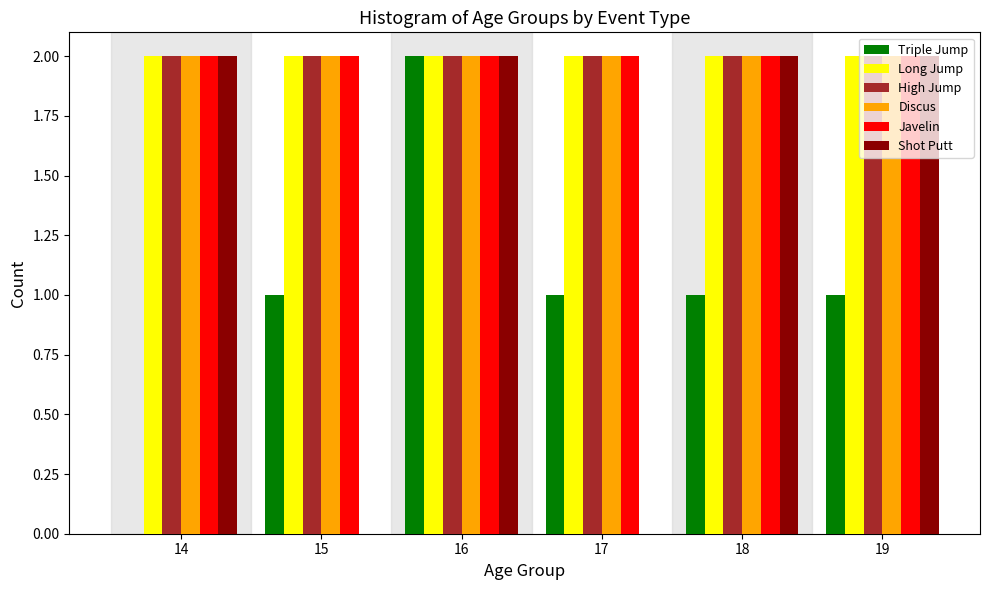

Which series changed the most between 14 and 18?

Triple Jump